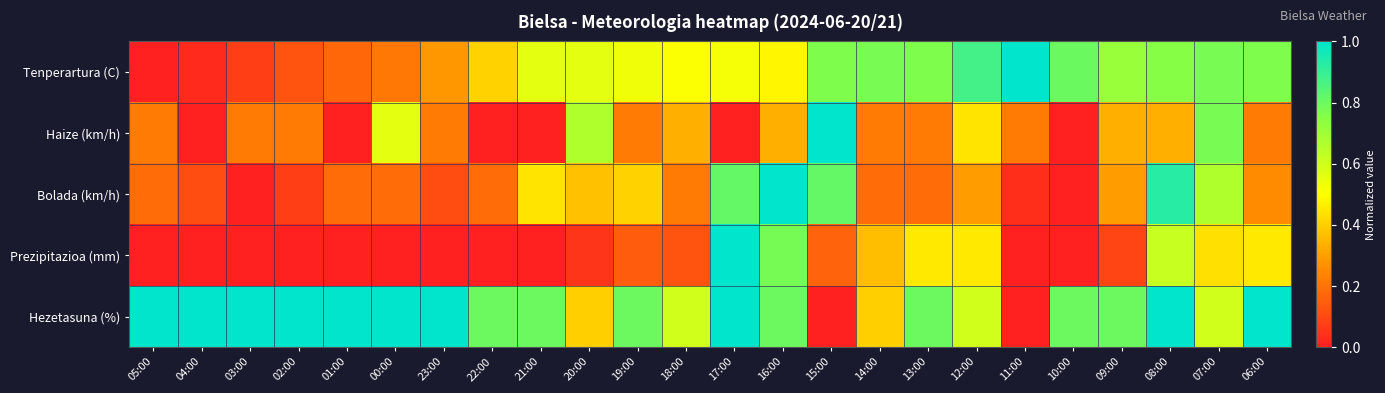

Which label corresponds to the smallest value in the chart?

05:00